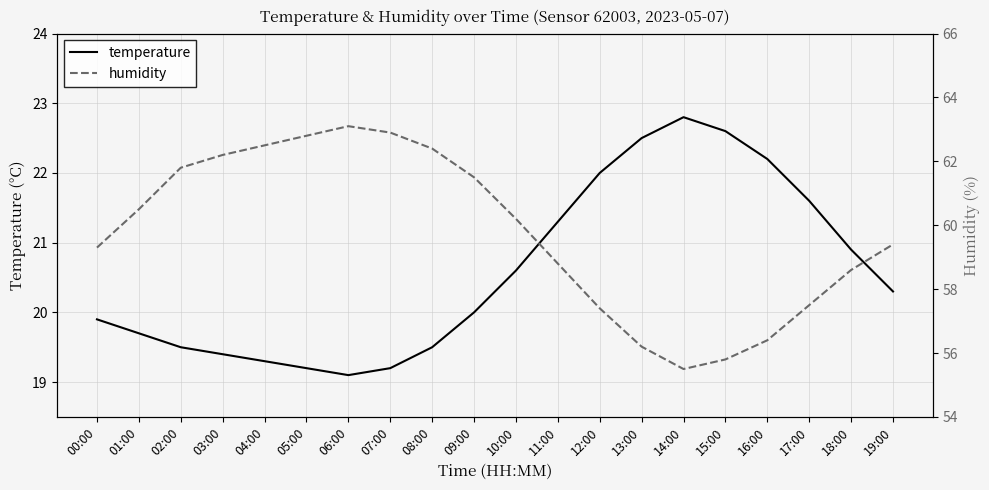

Where does the temperature series first go above 20?

10:00